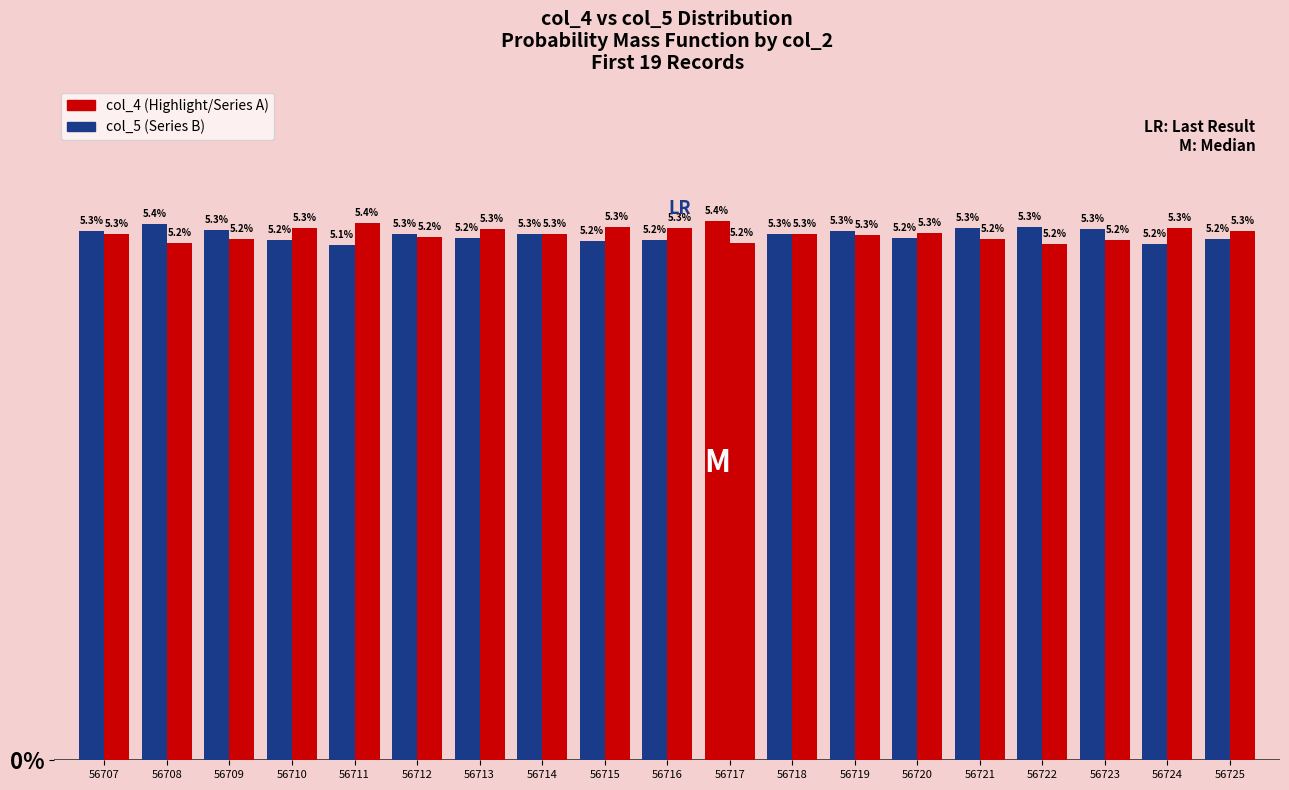

How many bars are there in each group?

2